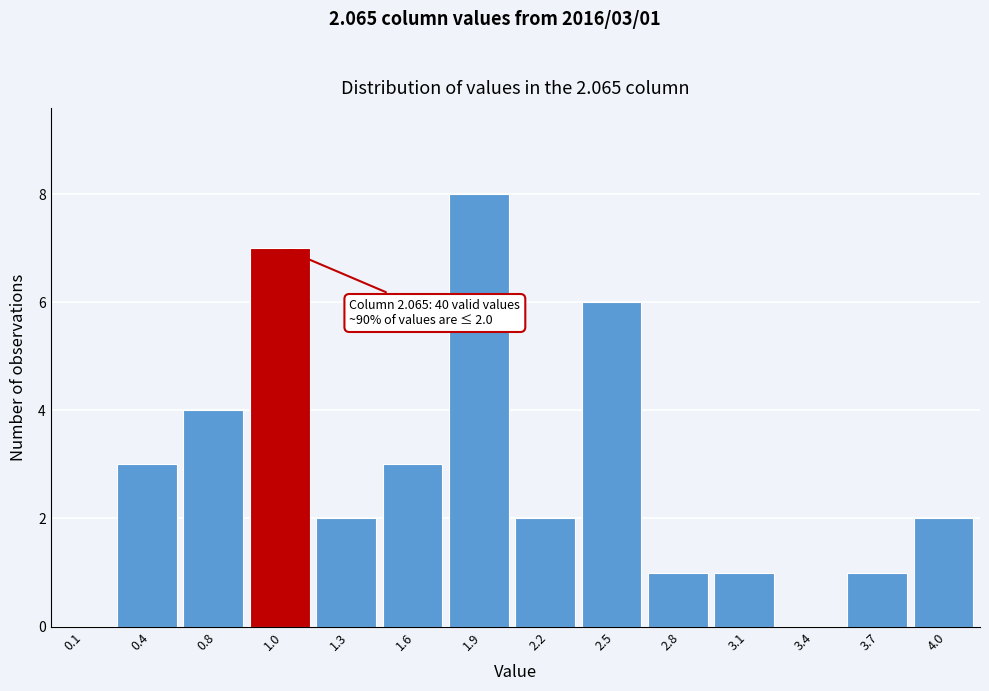

Reading left to right, what are all the values shown in this chart?

0.1=0	0.4=3	0.8=4	1.0=7	1.3=2	1.6=3	1.9=8	2.2=2	2.5=6	2.8=1	3.1=1	3.4=0	3.7=1	4.0=2